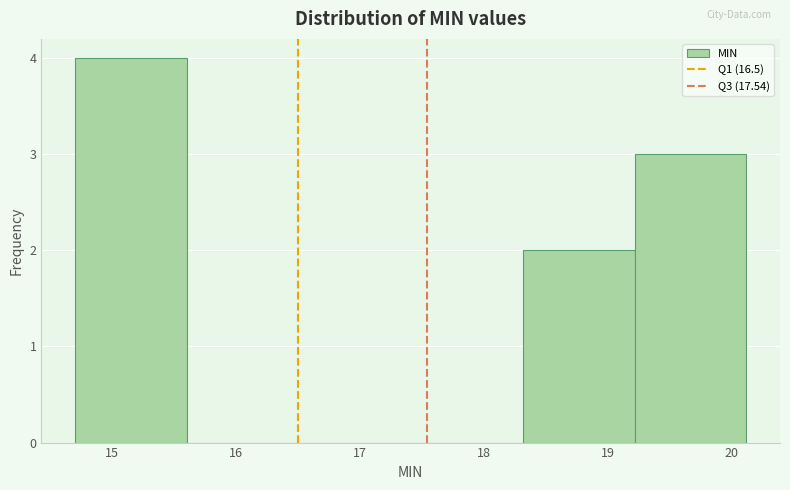

Which range on the x-axis has the tallest bar?

14.7 to 15.6